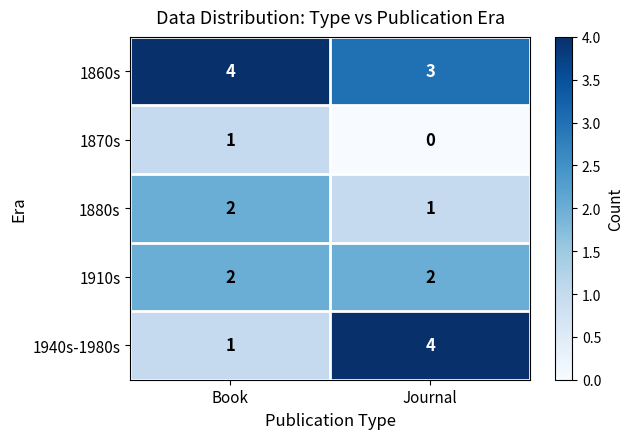

At which label is 1860s closest to 3?

Journal